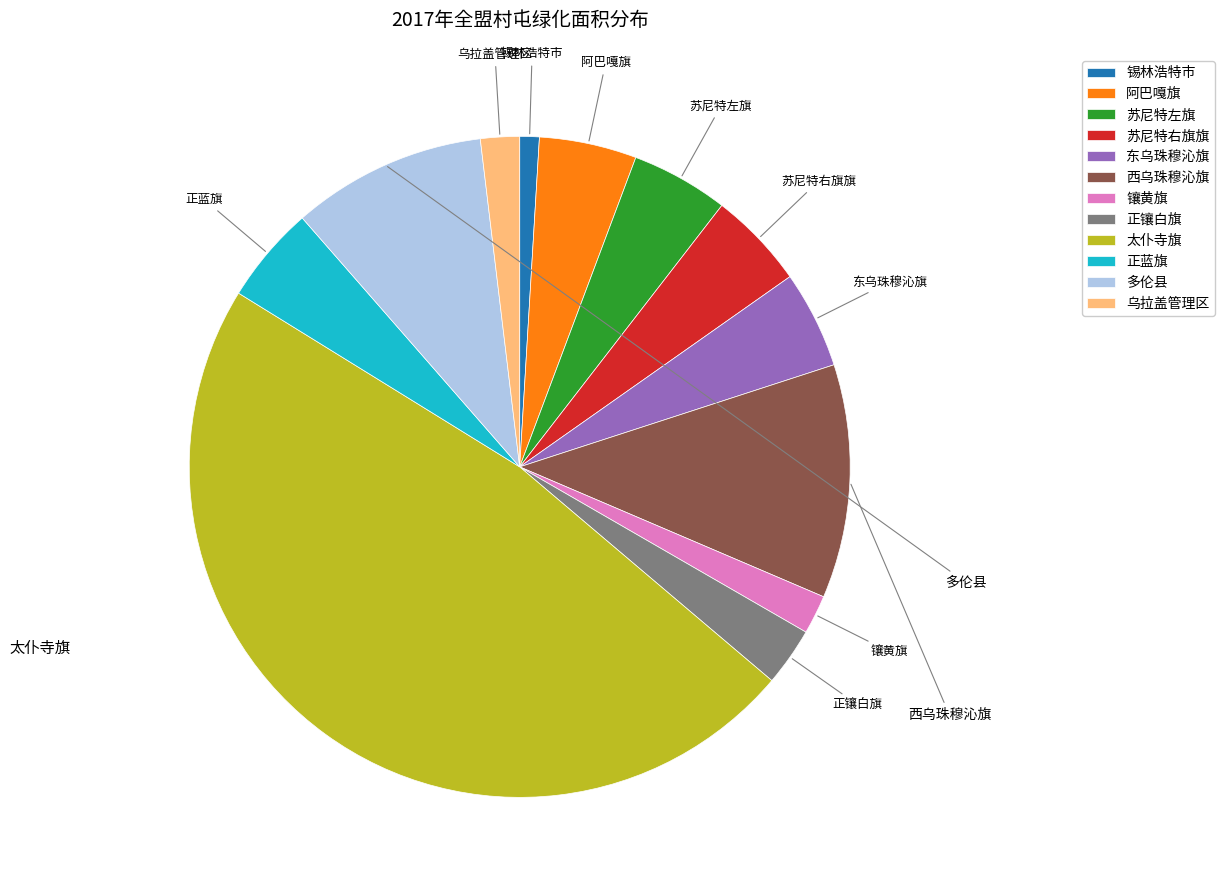

Is 苏尼特左旗 the majority of the pie?

No